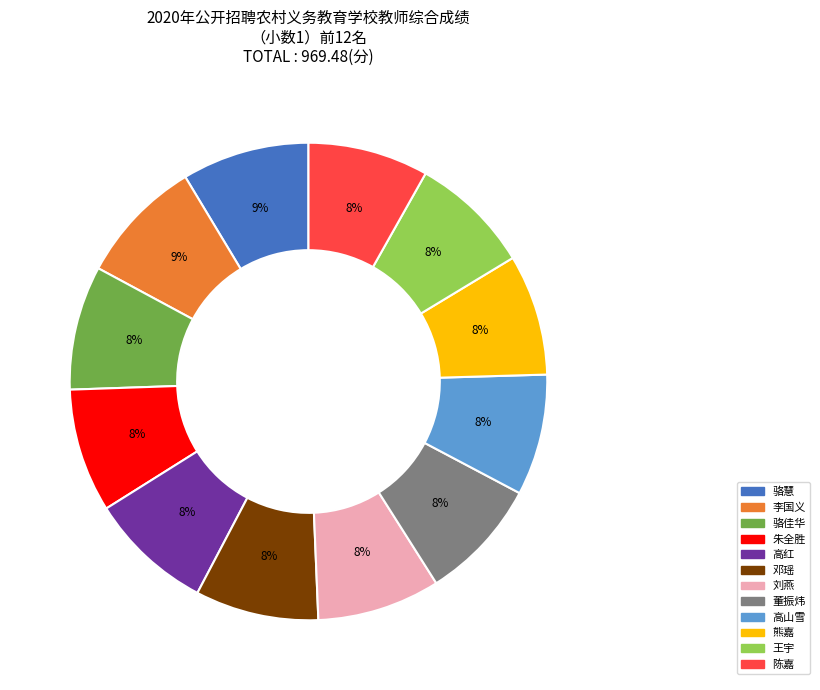

Do 王宇 and 骆慧 together represent more than half of the pie?

No